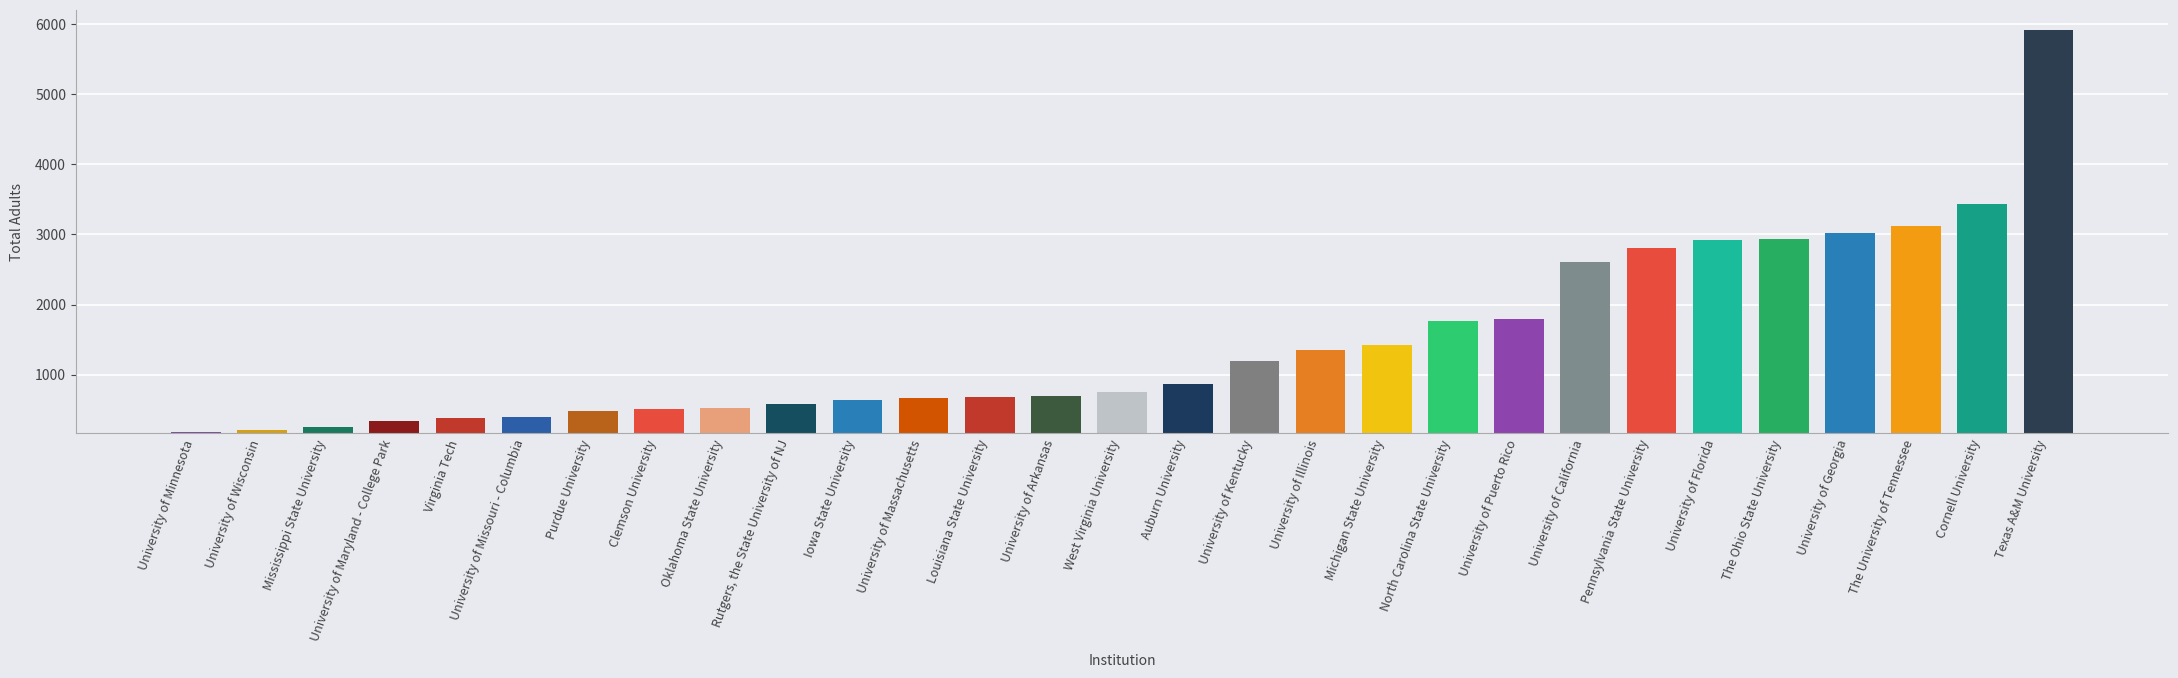

What is the label of the 25th bar from the right?

Virginia Tech